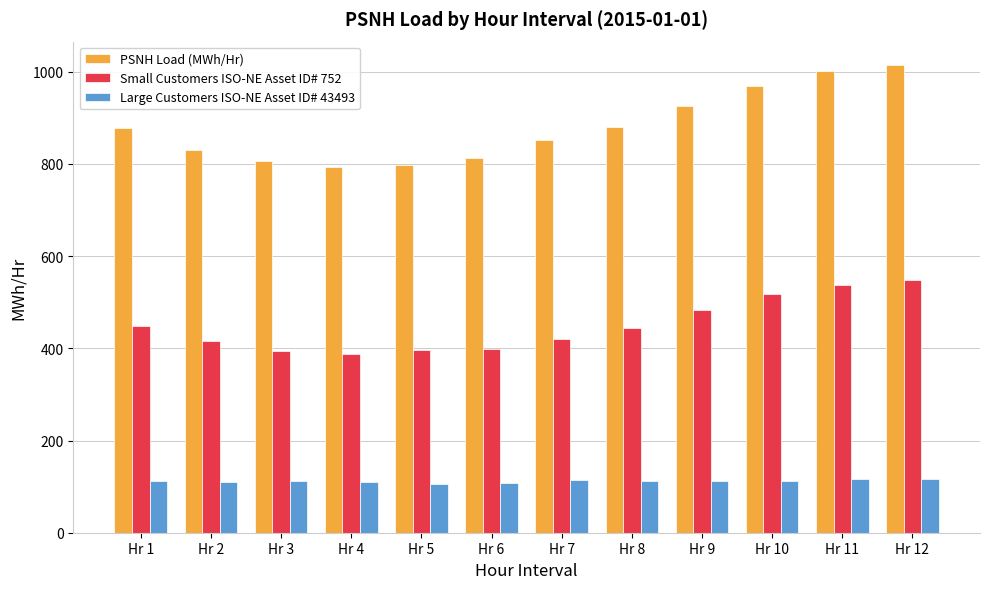

Rank the series at Hr 10 from lowest to highest value.

Large Customers ISO-NE Asset ID# 43493, Small Customers ISO-NE Asset ID# 752, PSNH Load (MWh/Hr)